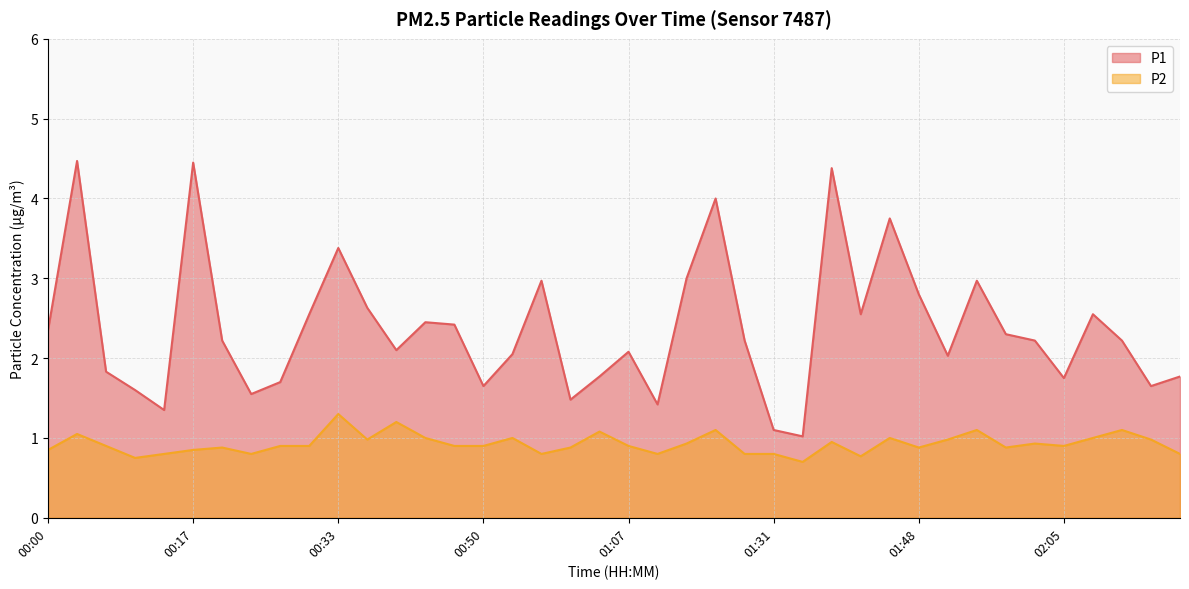

Between 01:04 and 01:45, which series saw the biggest shift?

P1